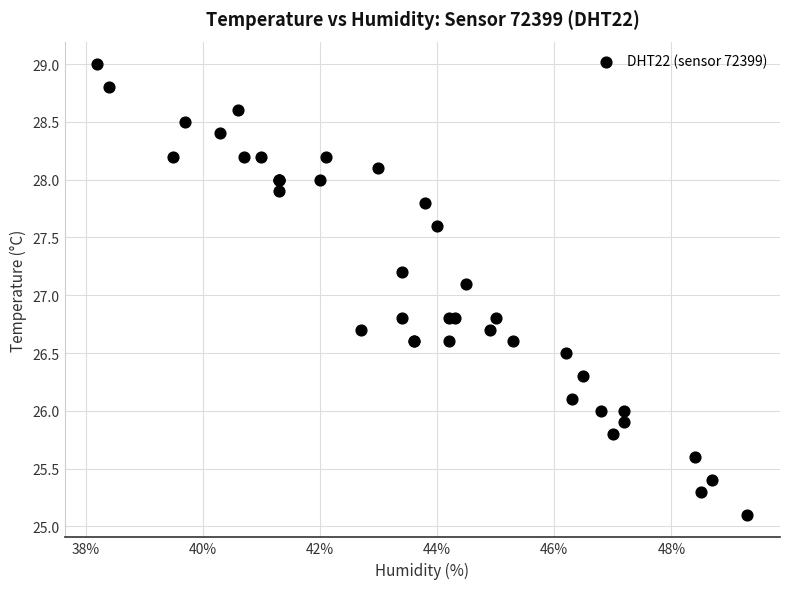

What Y value in the scatter plot is closest to 27?

27.1